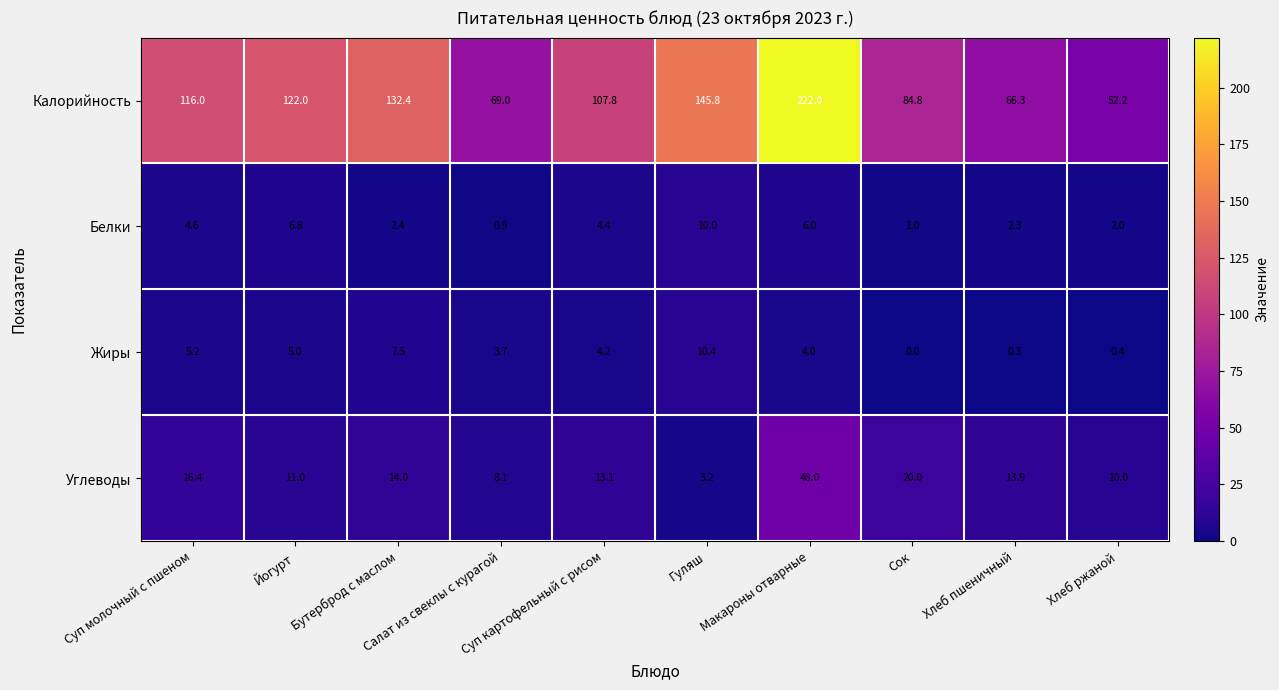

Between Сок and Хлеб пшеничный, which series saw the biggest shift?

Калорийность